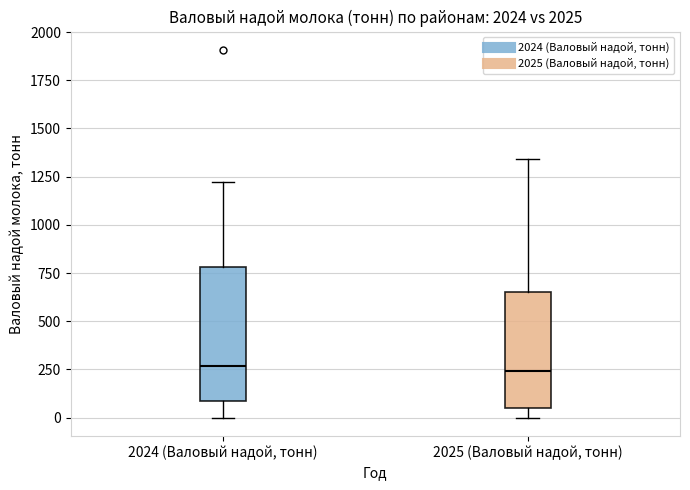

Reading left to right, transcribe this box plot: for each box, give where its median line is, the range the box spans, and where its two whiskers end, as read against the y-axis. The values are not printed on the chart, so give them approximately, as read against the axis.

2024 (Валовый надой, тонн): median 250, box 100 to 800, whiskers 0 to 1200
2025 (Валовый надой, тонн): median 250, box 50 to 650, whiskers 0 to 1350